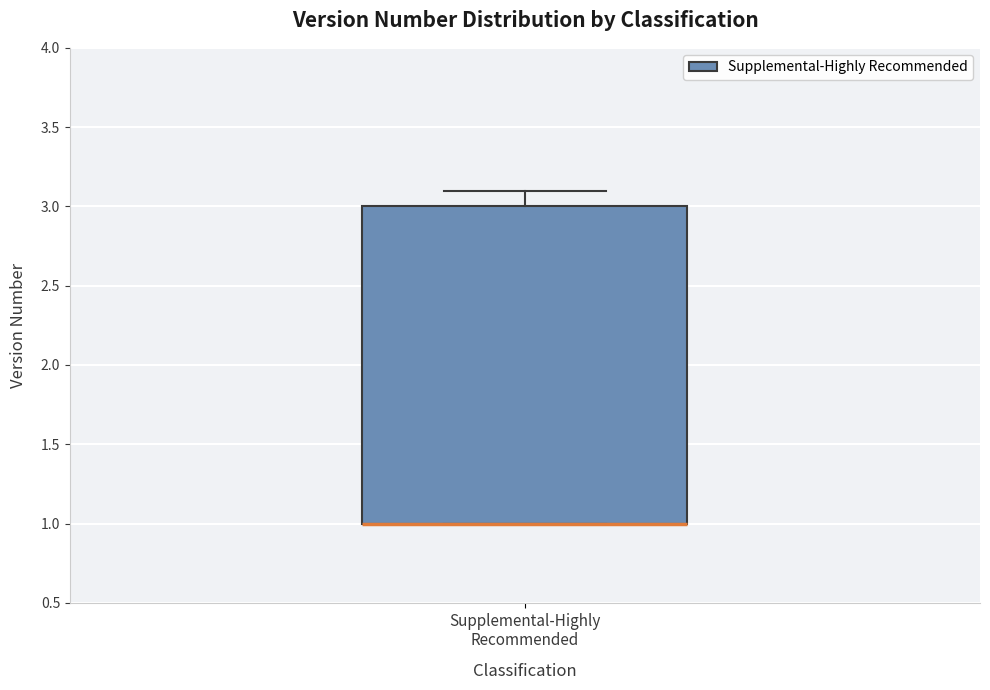

Read this box plot against the y-axis: the position of the median line, the range covered by the box, and the ends of both whiskers. The values are not printed on the chart, so give them approximately, as read against the axis.

median 1.0 (drawn on the box's lower edge), box 1.0 to 3.0, whiskers 1.0 to 3.1